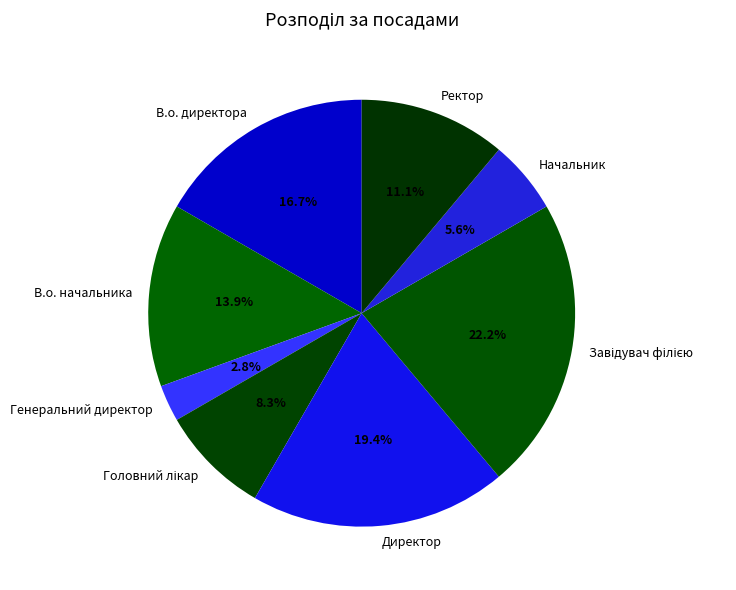

How much of the chart is everything except Ректор?

88.9%